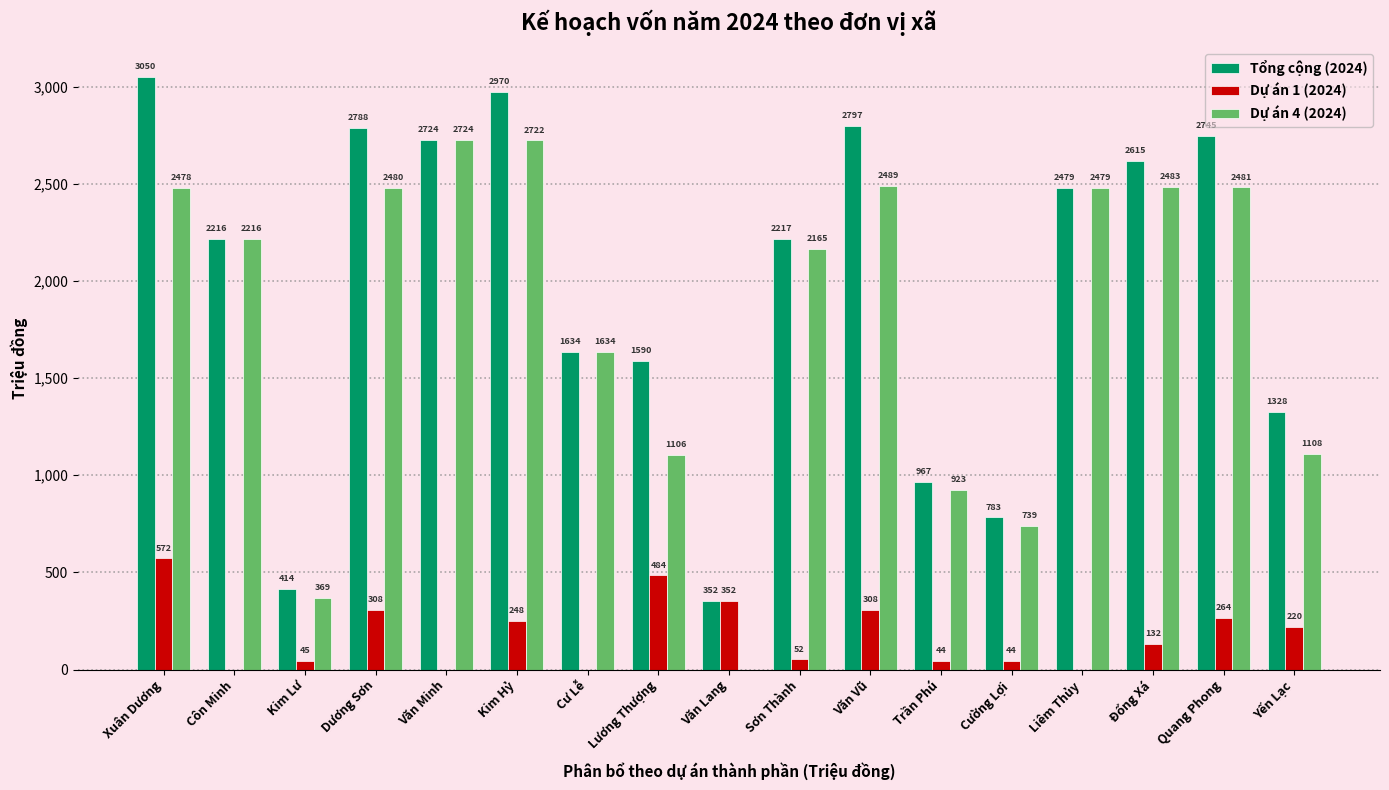

What is the total value across all series at Kim Lư?

828.6